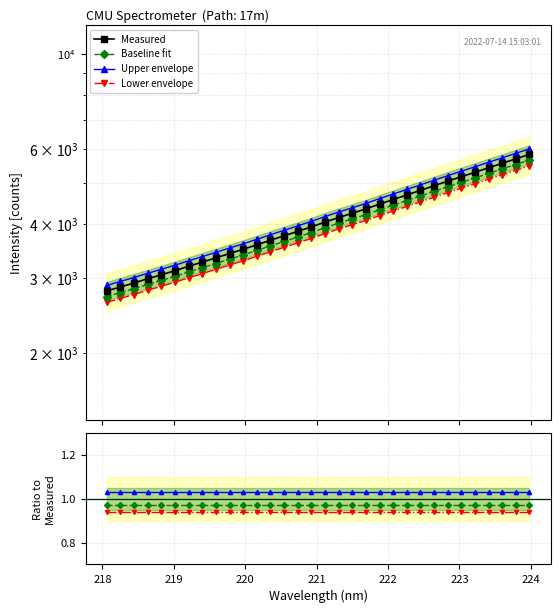

What are all the series names shown in the legend?

Measured, Baseline fit, Upper envelope, Lower envelope